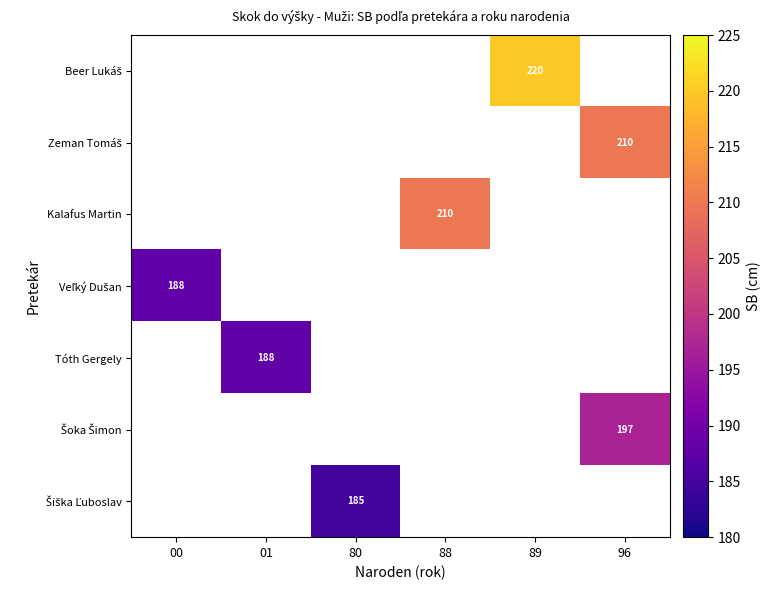

Count the number of categories in the chart.

6